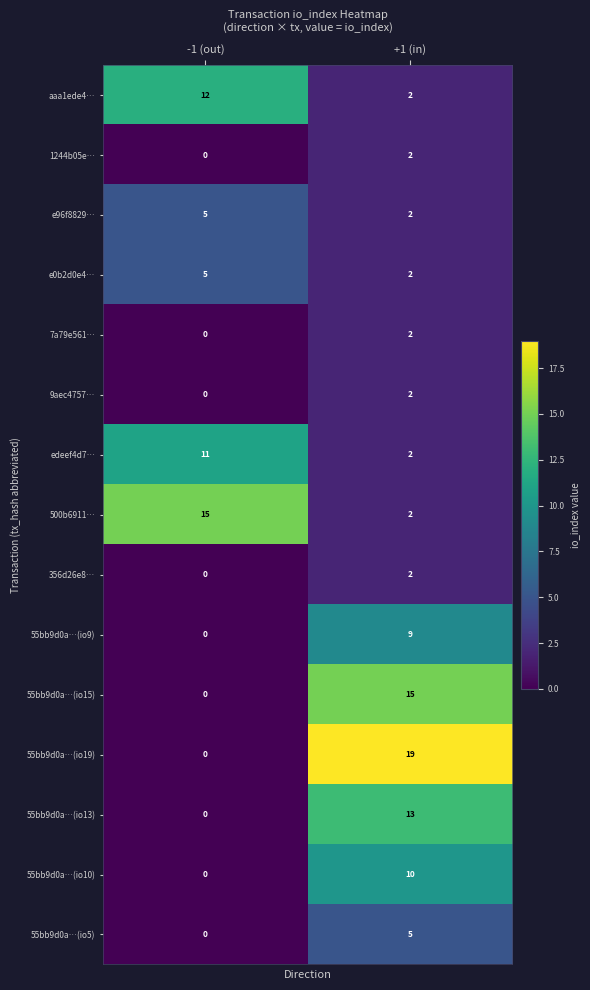

At how many categories does at least one series exceed 5?

2